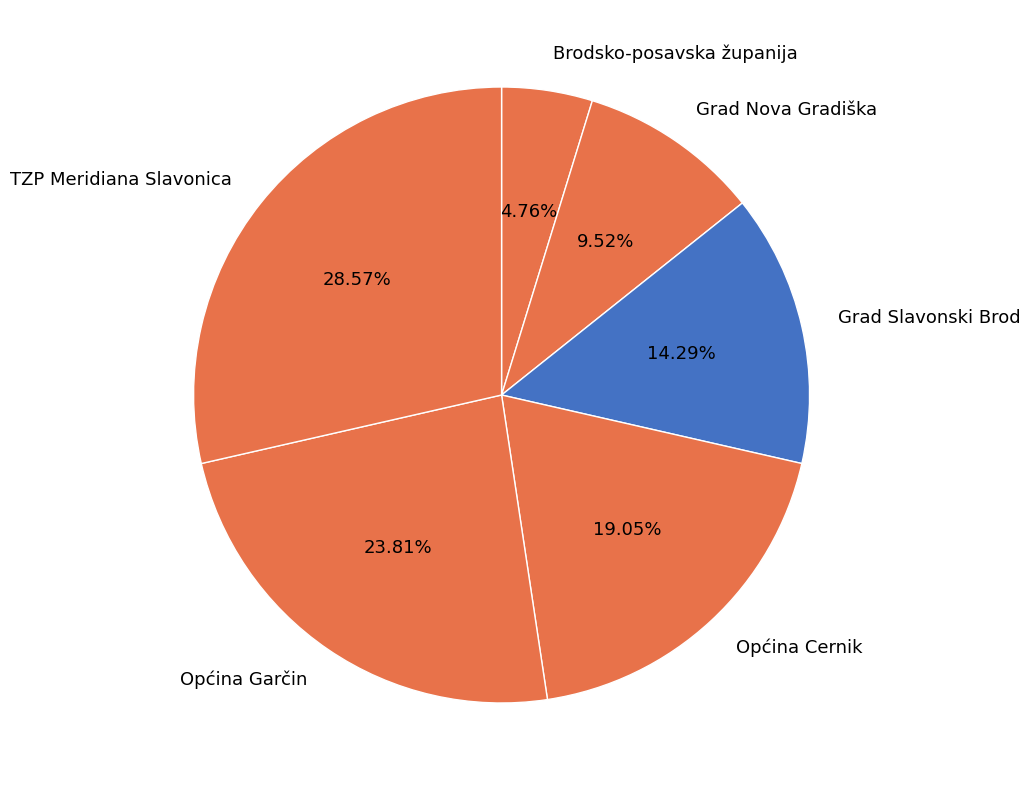

Does TZP Meridiana Slavonica represent more than half of the total?

No